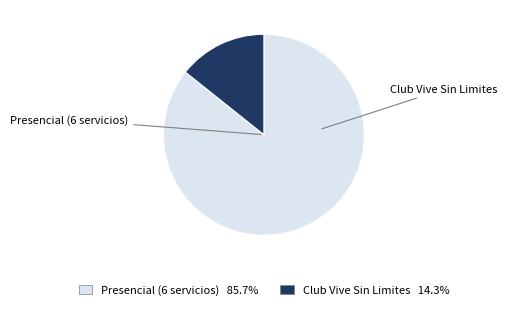

Is there any slice that represents more than half of the pie?

Yes